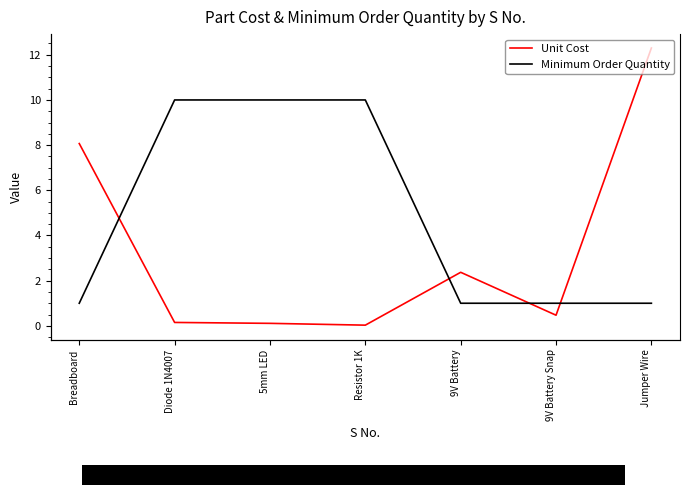

Read the Minimum Order Quantity value at Resistor 1K.

10.0